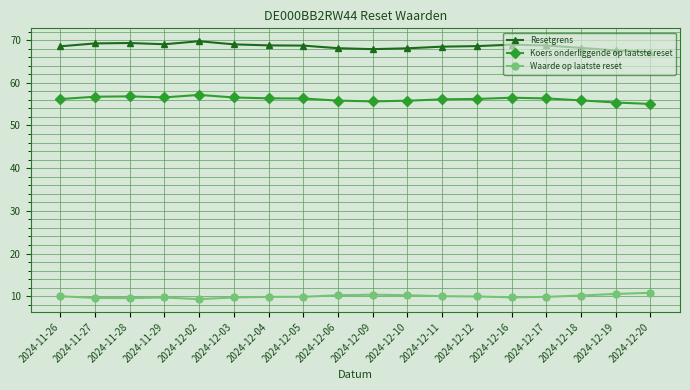

What is the maximum value for Waarde op laatste reset?

10.8